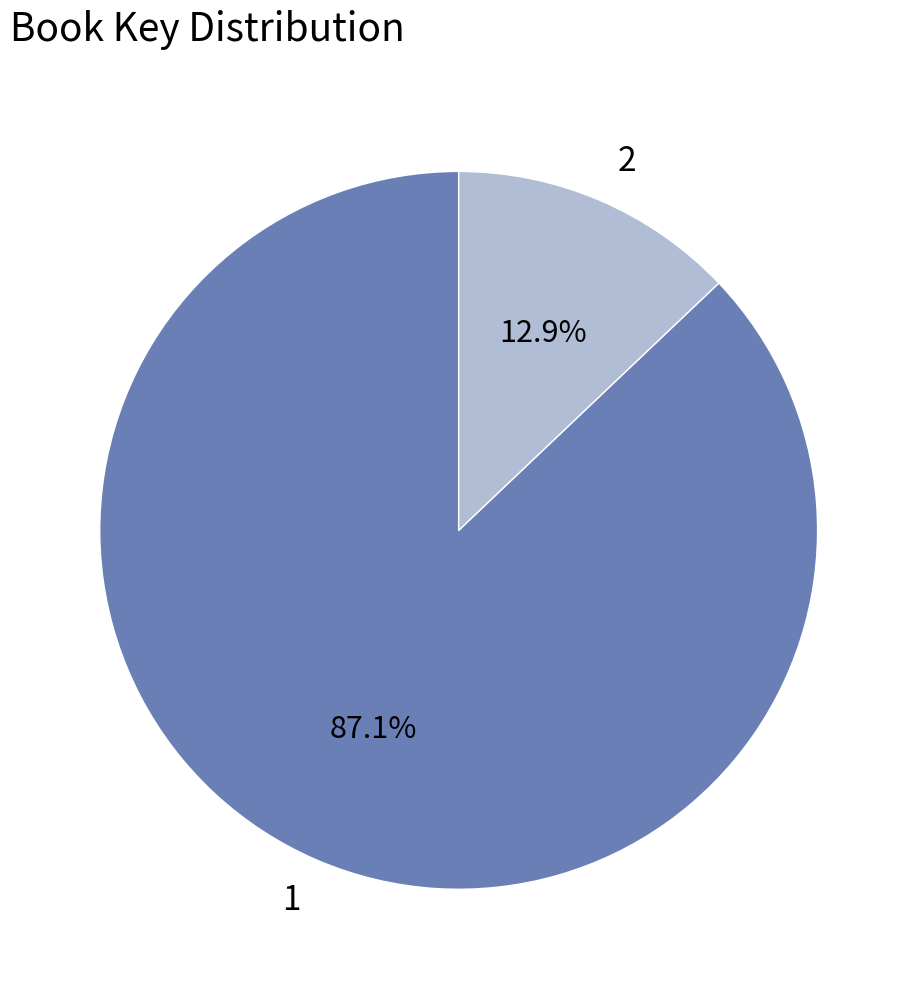

How many segments does this pie chart have?

2